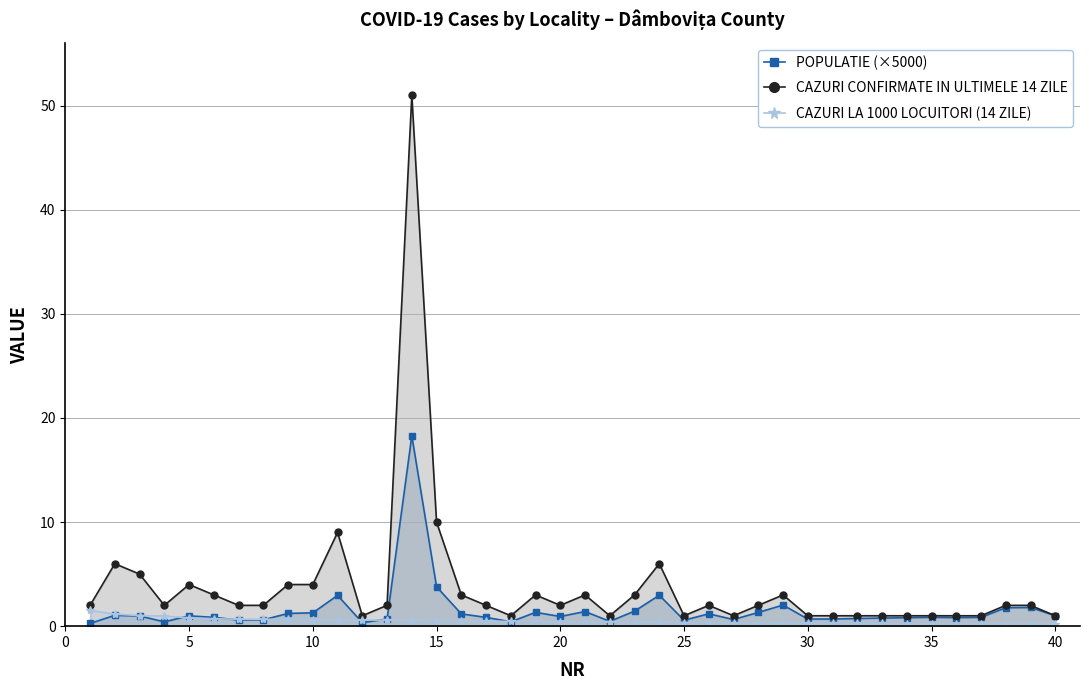

Which series has the largest total across all categories?

CAZURI CONFIRMATE IN ULTIMELE 14 ZILE